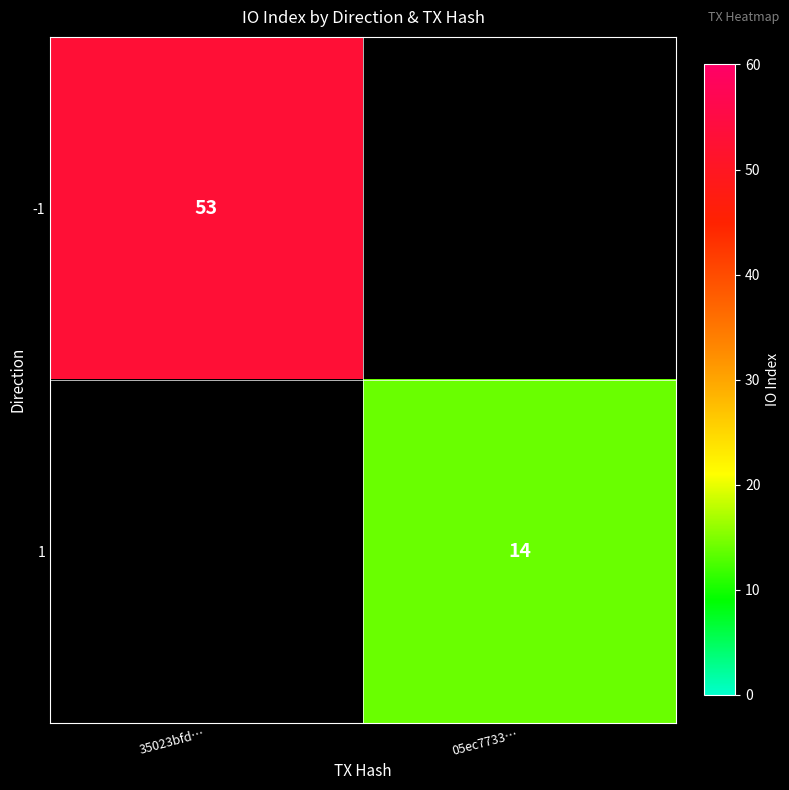

The 1 series shows 14 at 05ec7733…. True or false?

True